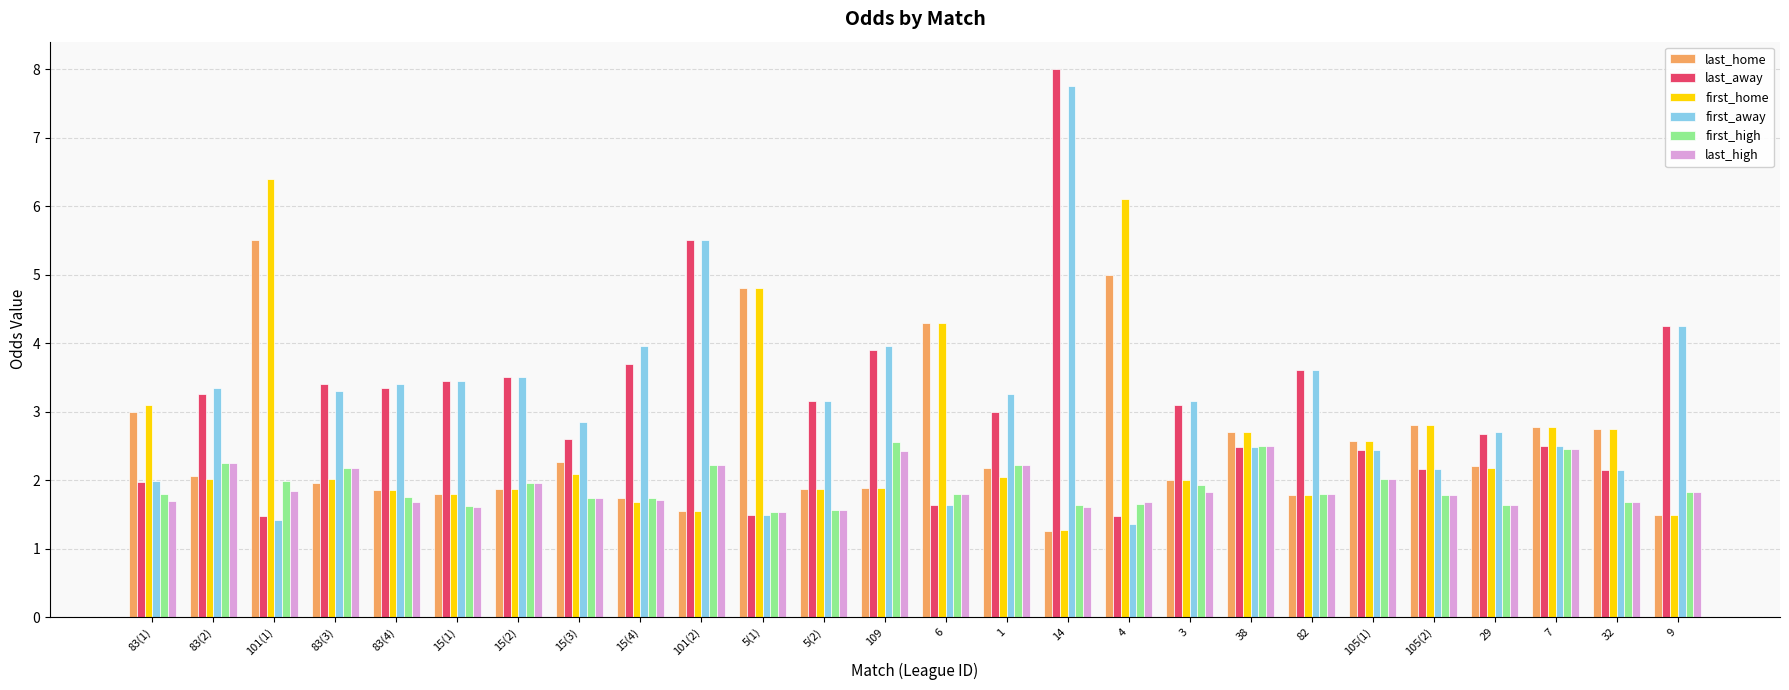

Is it true that last_high equals 1.9 at 15(2)?

True